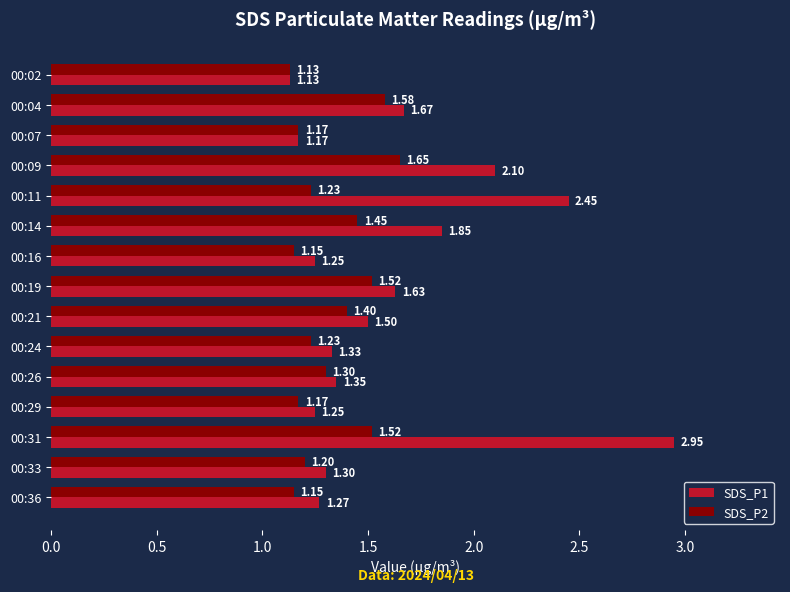

What is the sum of the SDS_P1 values at 00:14 and 00:11?

4.3